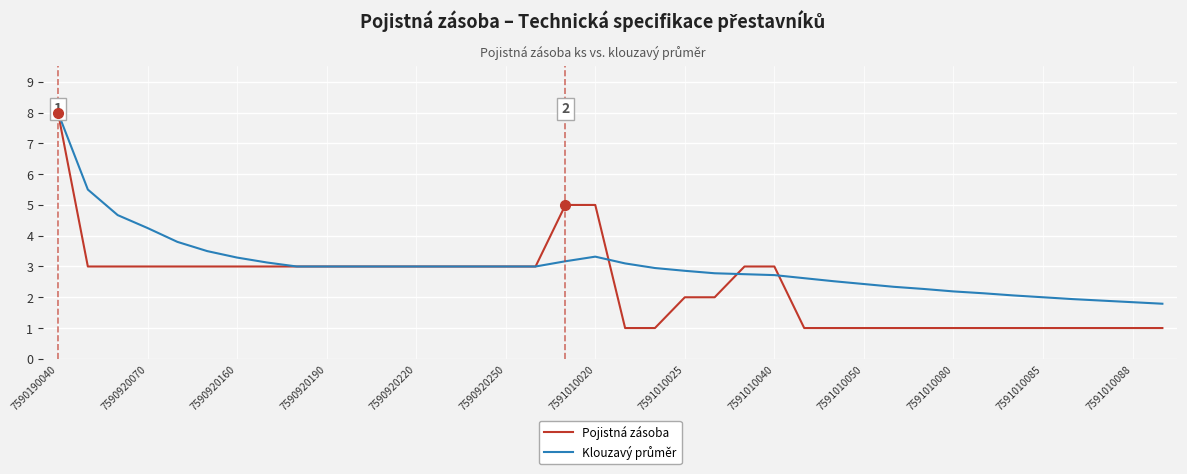

Which series has the largest range (max minus min)?

Pojistná zásoba